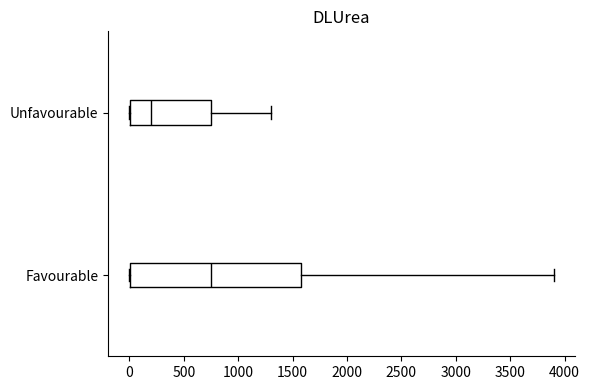

Where does the median line of the box for Favourable sit on the x-axis? The values are not printed on the chart, so give them approximately, as read against the axis.

750